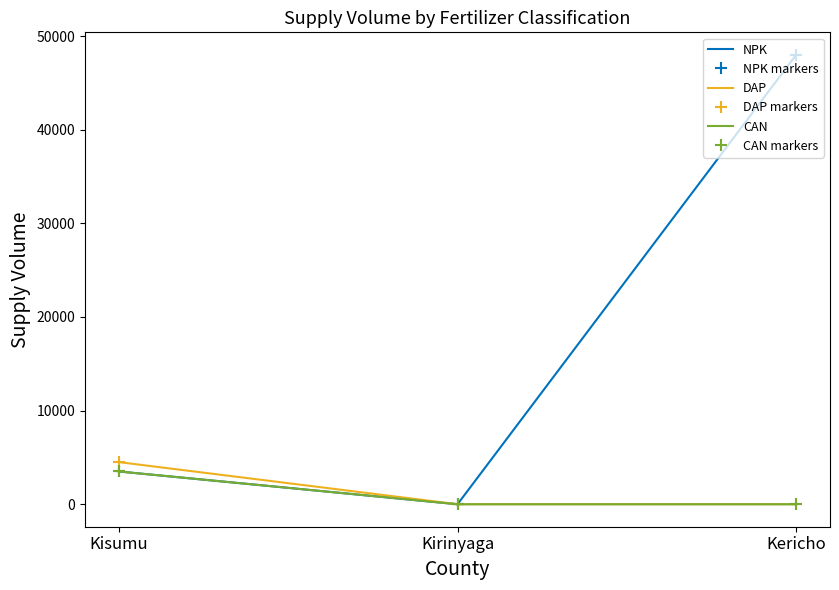

How many positive values does the CAN markers series have?

1